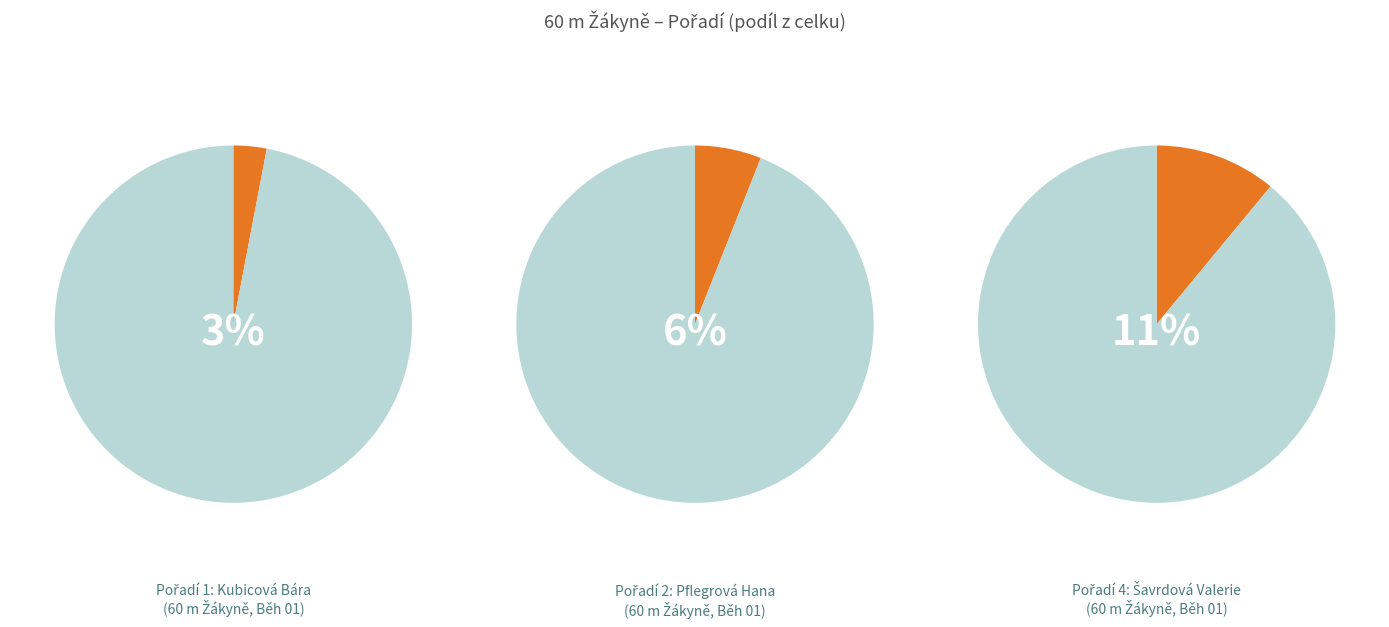

Is it true that Šavrdová Valerie is 11% of the pie?

True